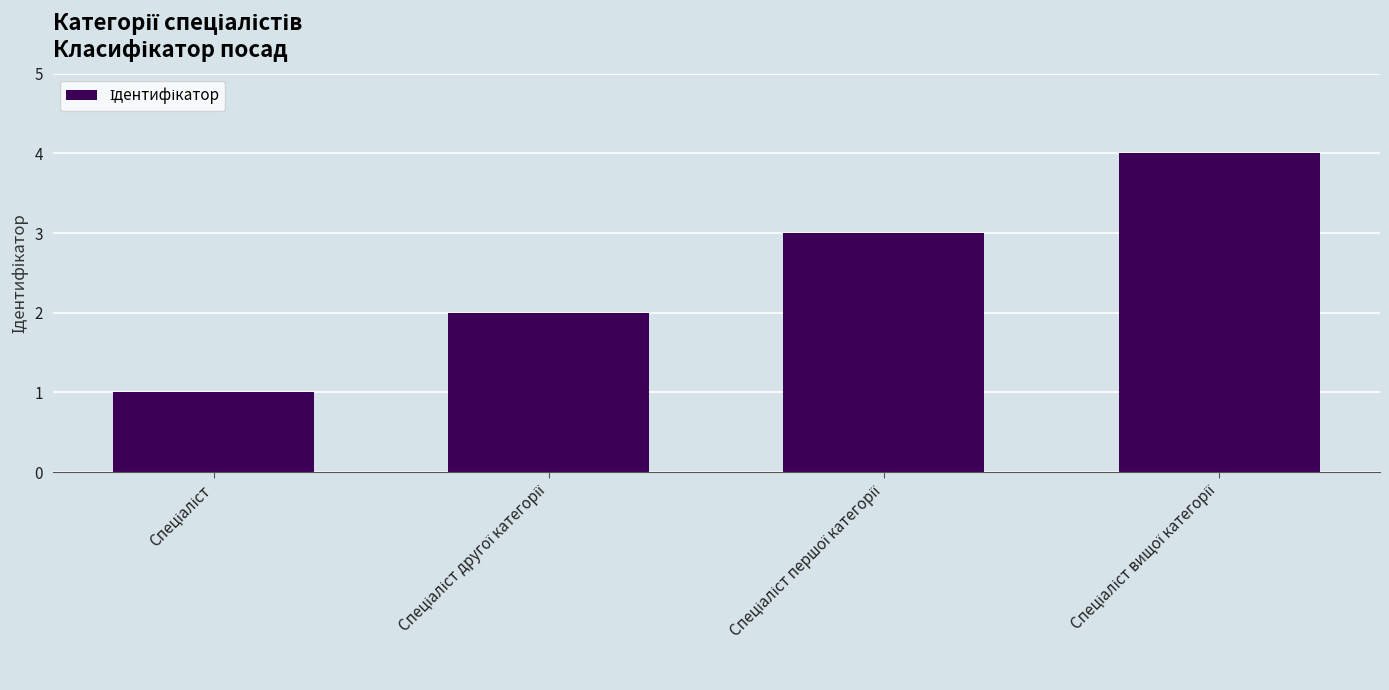

What is the difference between the maximum and minimum values?

3